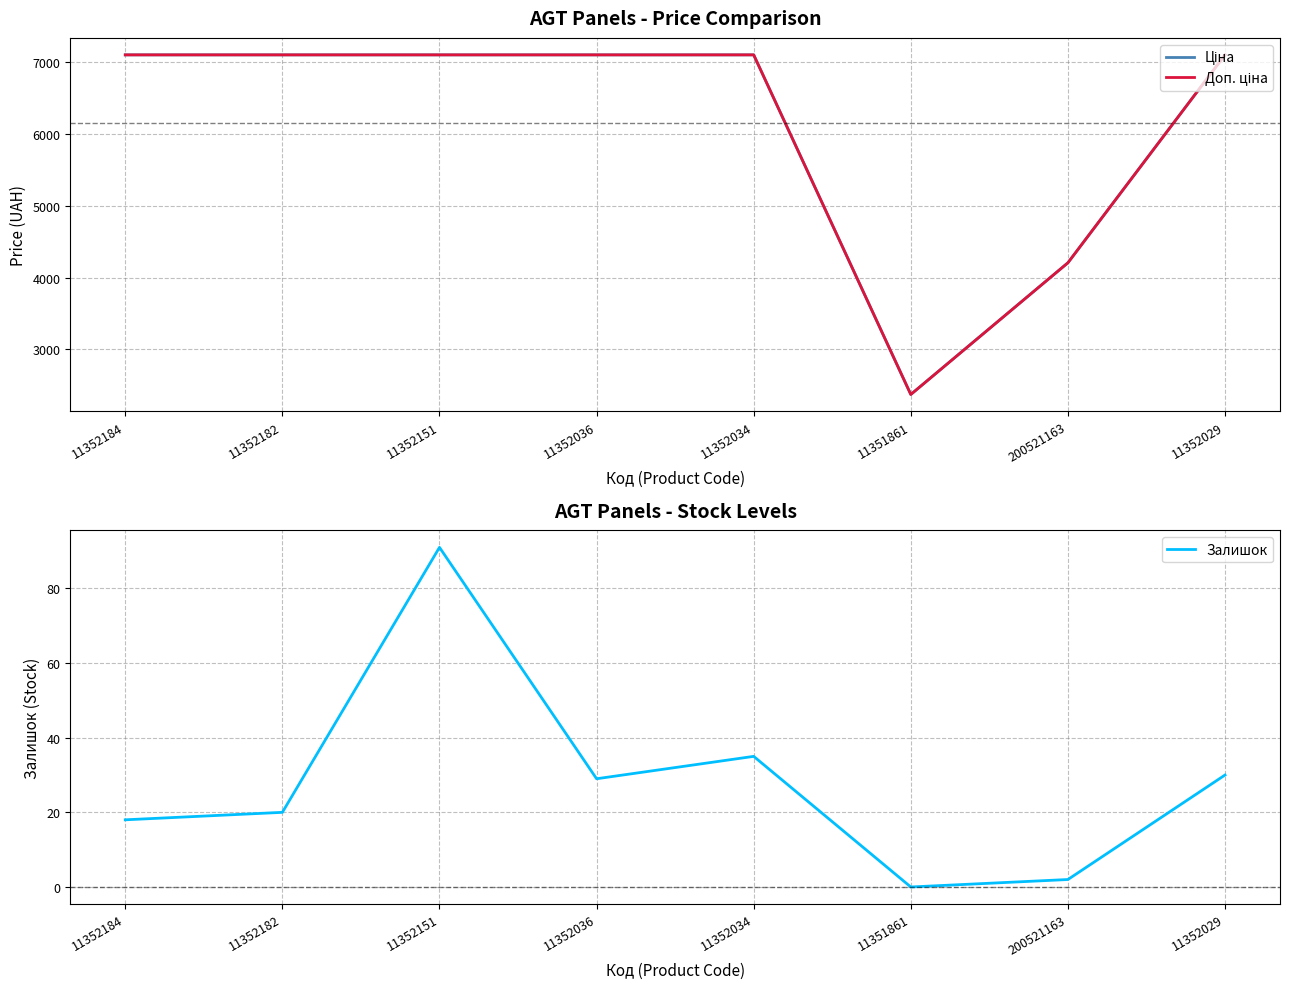

At how many categories does at least one series exceed 4705?

6